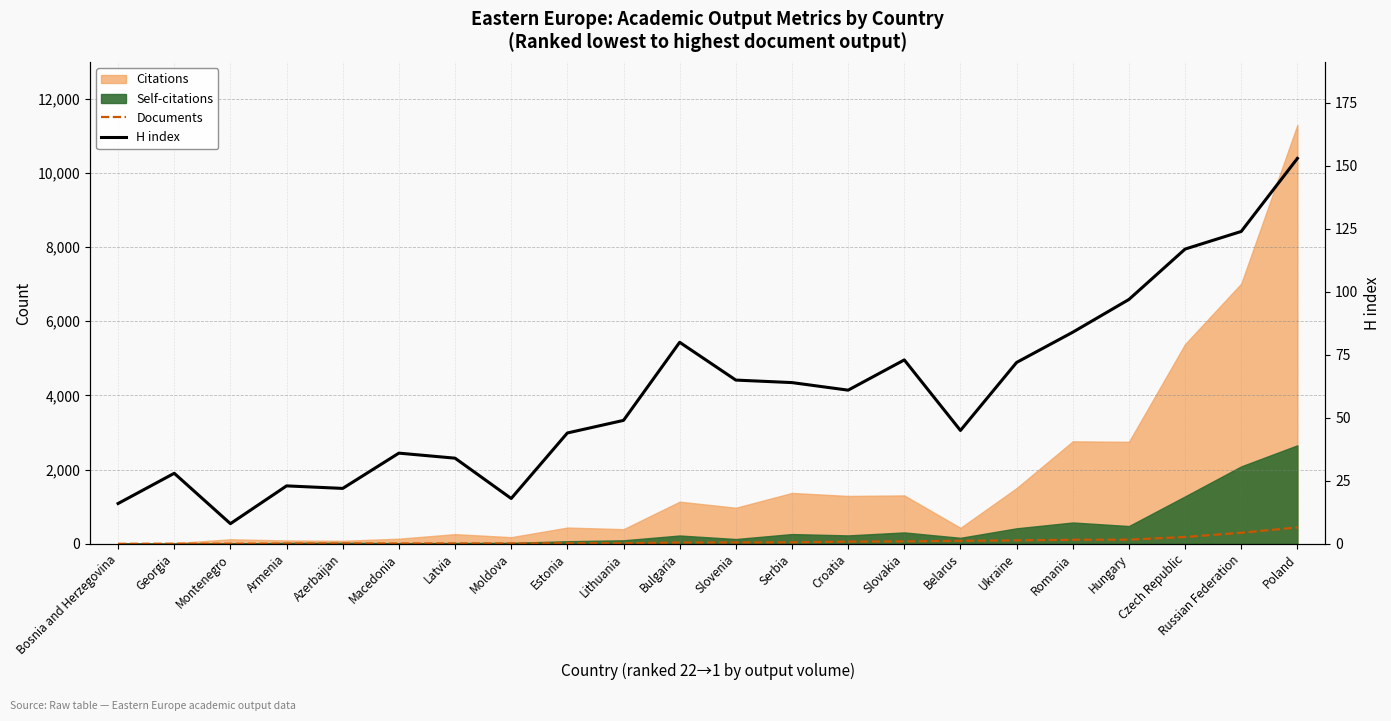

At which category does the chart reach its peak across all series?

Poland